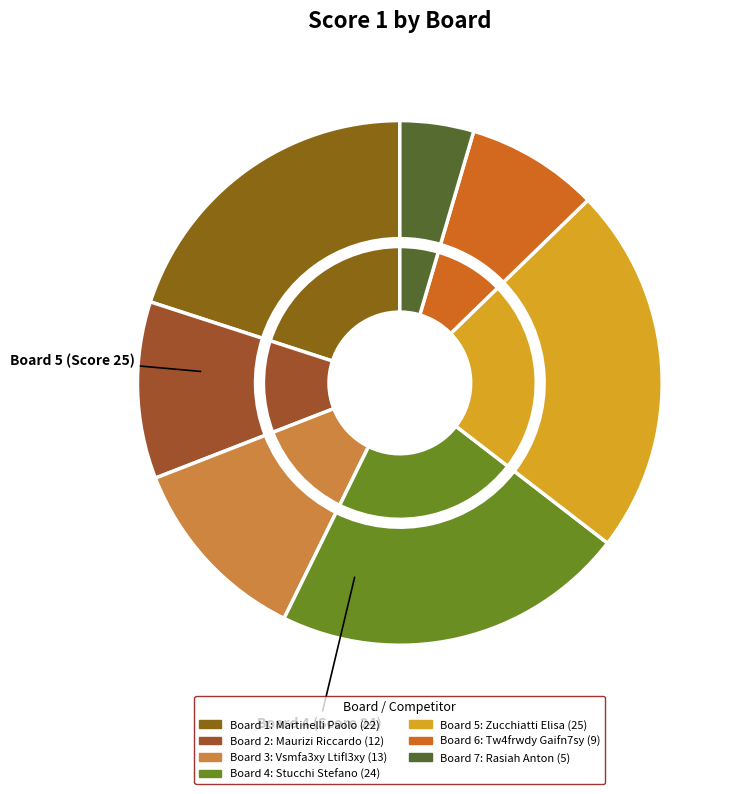

Which category has the smallest portion of the pie?

7